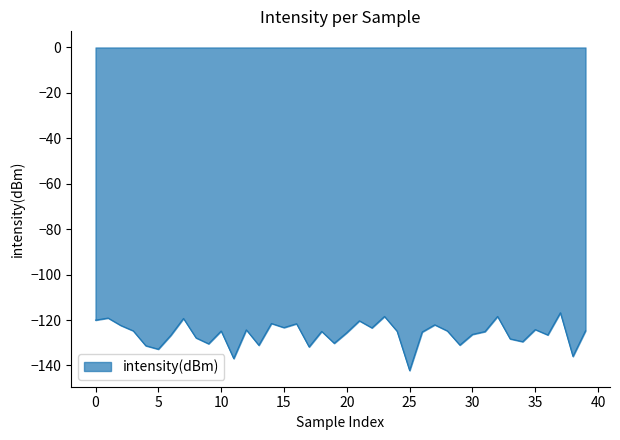

What is the minimum value shown in the chart?

-142.2